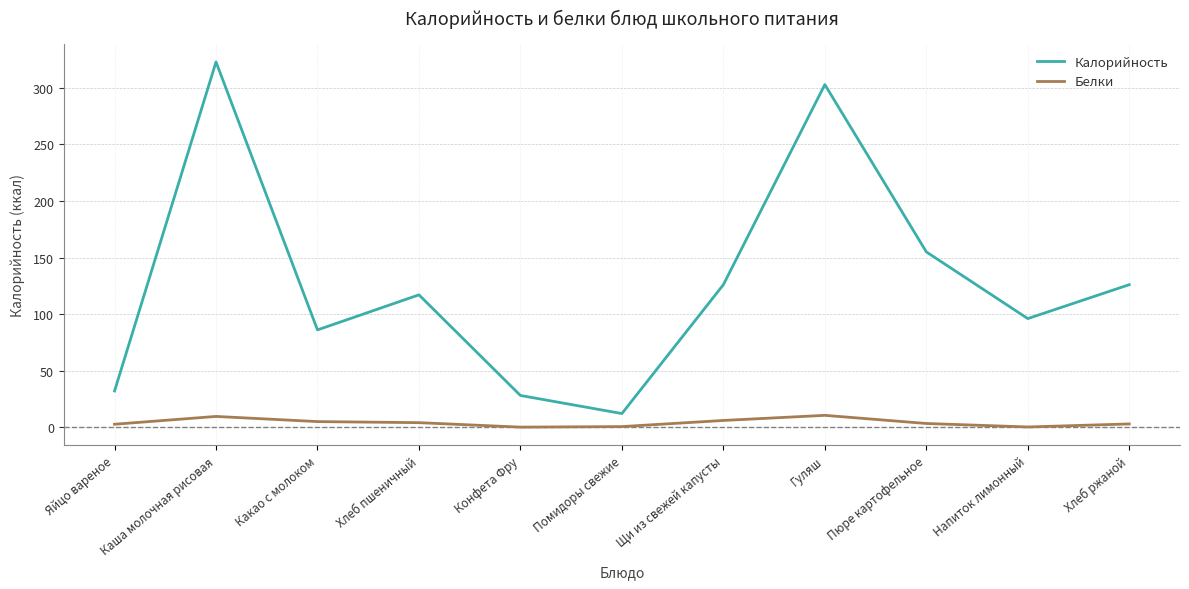

At which label does Калорийность reach its minimum?

Помидоры свежие